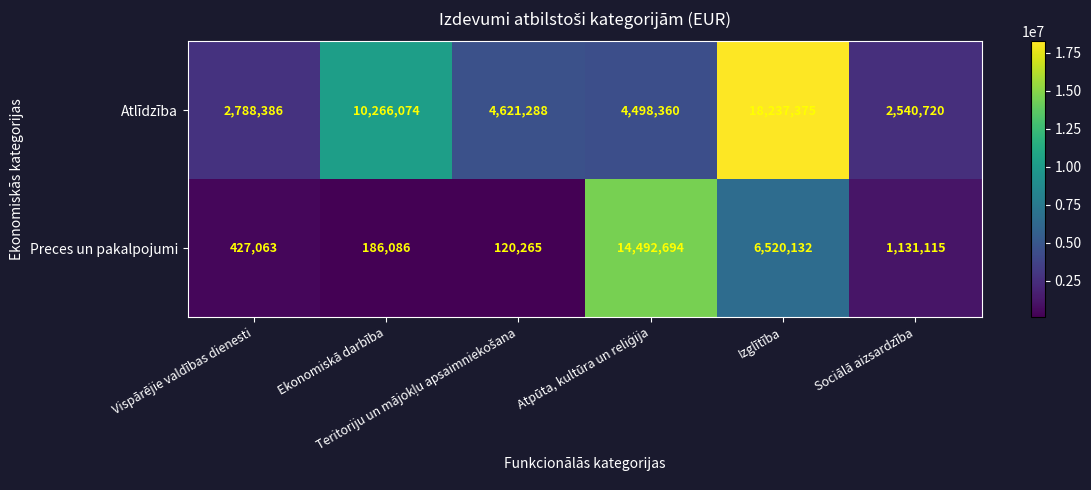

Rank the series by their average value, from highest to lowest.

Atlīdzība, Preces un pakalpojumi